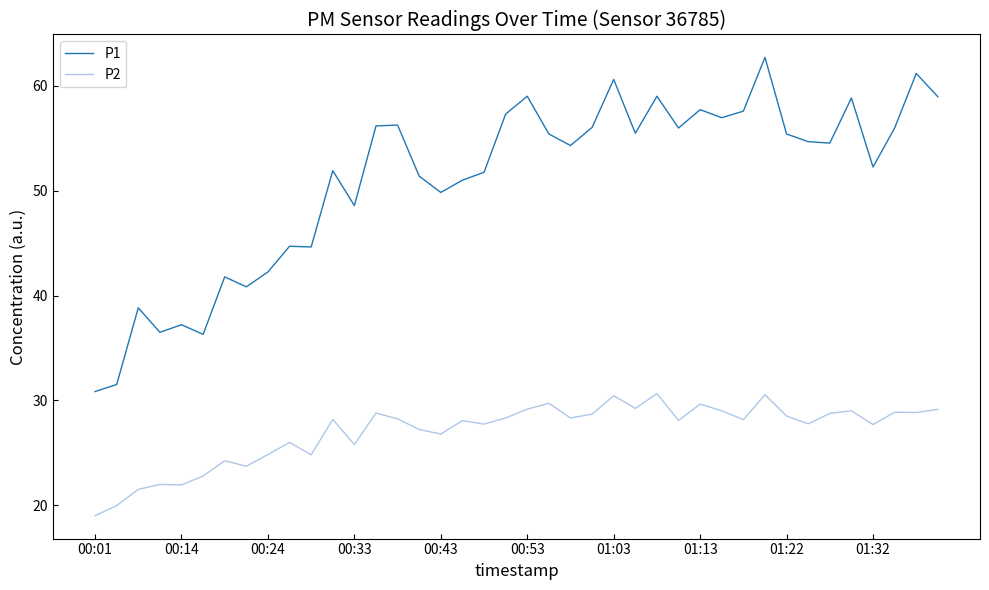

True or false: P2 and P1 cross at least once.

False